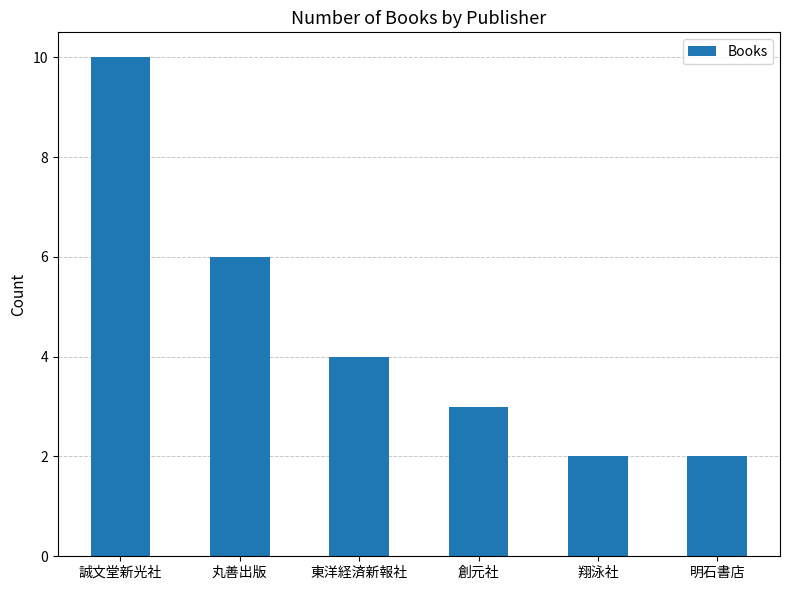

Reading left to right, list all the values displayed in this chart.

10	6	4	3	2	2